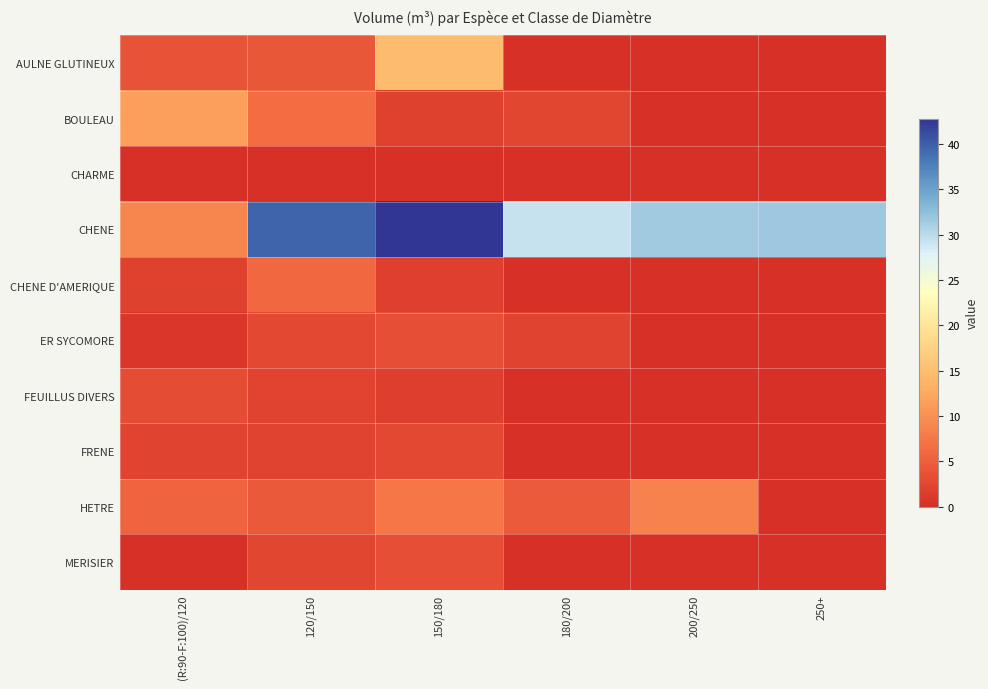

Reading left to right, list all the values displayed in this chart.

AULNE GLUTINEUX: (R:90-F:100)/120=3.8	120/150=4.2	150/180=14.7	180/200=0.0	200/250=0.0	250+=0.0
BOULEAU: (R:90-F:100)/120=11.4	120/150=6.5	150/180=2.0	180/200=2.5	200/250=0.0	250+=0.0
CHARME: (R:90-F:100)/120=0.3	120/150=0.0	150/180=0.0	180/200=0.0	200/250=0.0	250+=0.0
CHENE: (R:90-F:100)/120=8.9	120/150=39.5	150/180=42.8	180/200=29.3	200/250=31.4	250+=31.7
CHENE D'AMERIQUE: (R:90-F:100)/120=2.0	120/150=6.0	150/180=1.7	180/200=0.0	200/250=0.0	250+=0.0
ER SYCOMORE: (R:90-F:100)/120=0.7	120/150=2.8	150/180=3.4	180/200=2.2	200/250=0.0	250+=0.0
FEUILLUS DIVERS: (R:90-F:100)/120=3.1	120/150=2.3	150/180=1.6	180/200=0.0	200/250=0.0	250+=0.0
FRENE: (R:90-F:100)/120=2.3	120/150=2.2	150/180=2.7	180/200=0.0	200/250=0.0	250+=0.0
HETRE: (R:90-F:100)/120=5.4	120/150=4.5	150/180=7.4	180/200=4.6	200/250=8.6	250+=0.0
MERISIER: (R:90-F:100)/120=0.0	120/150=2.4	150/180=3.4	180/200=0.0	200/250=0.0	250+=0.0